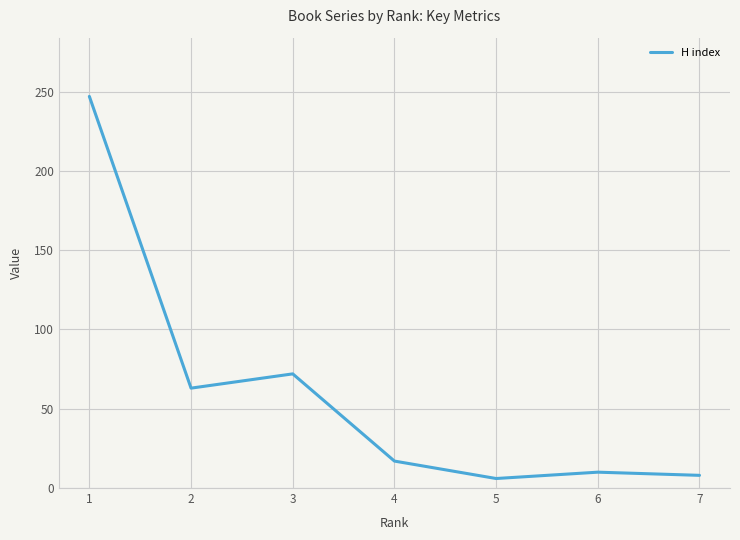

Reading left to right, list all the values displayed in this chart.

1=247	2=63	3=72	4=17	5=6	6=10	7=8